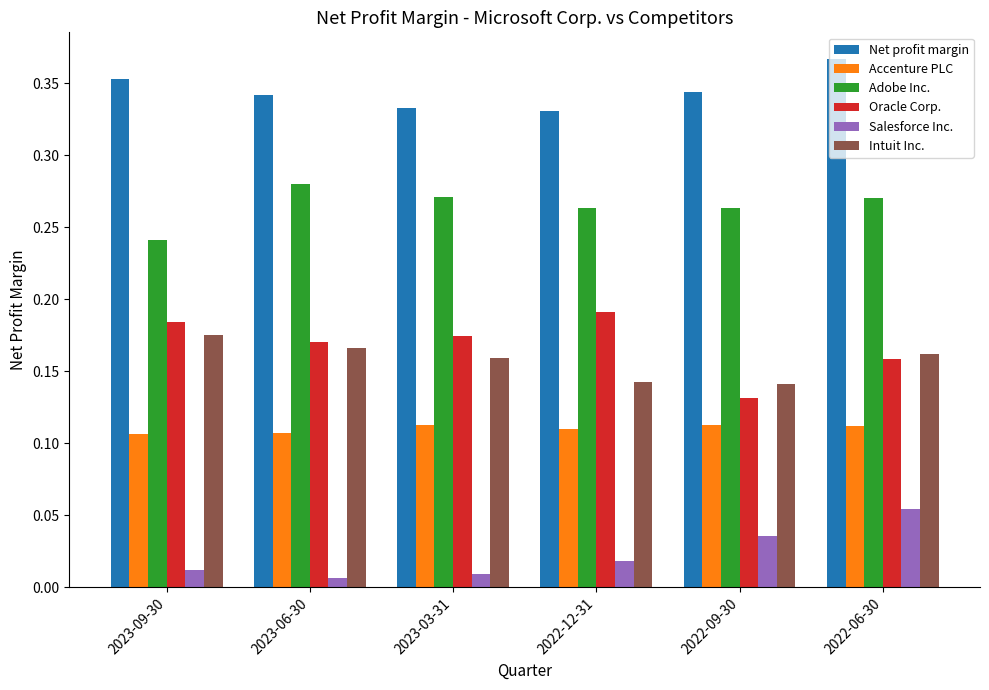

True or false: Accenture PLC has a value of 0.2 at 2023-06-30.

False